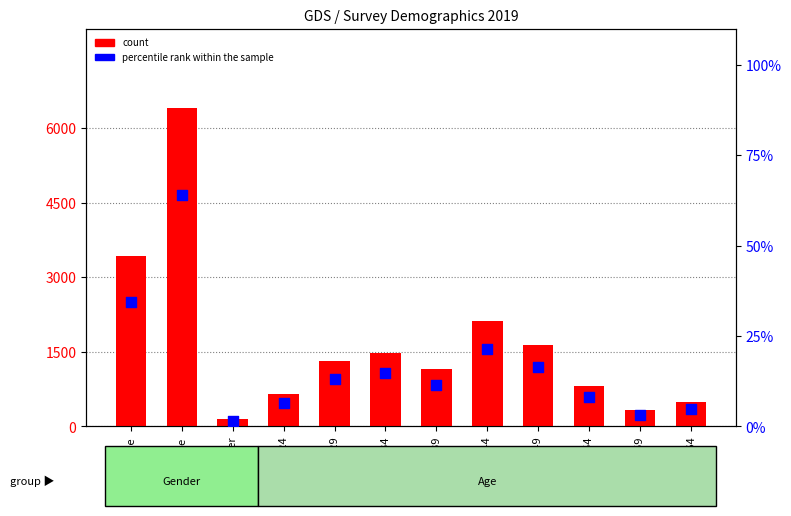

Which series has the largest Y range (max minus min)?

count